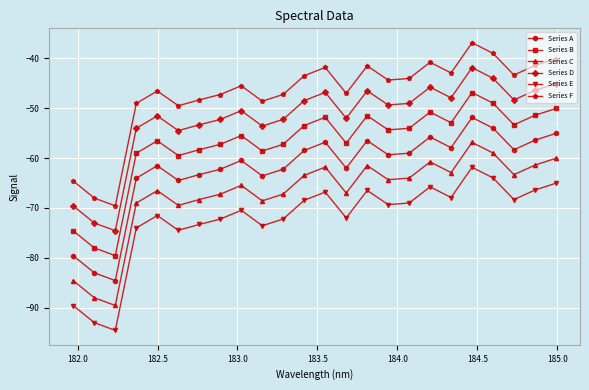

What is the difference between the maximum and minimum values in the Series A series?

32.7